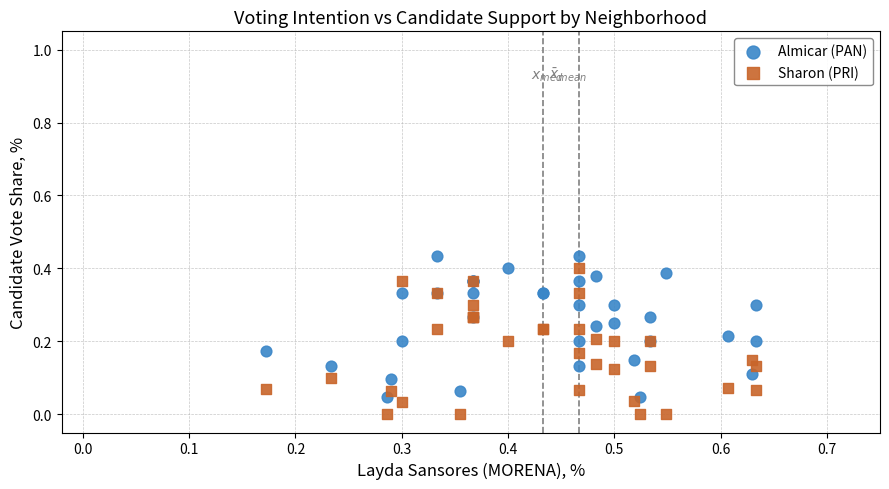

Which series reaches the maximum Y coordinate?

Almicar (PAN)